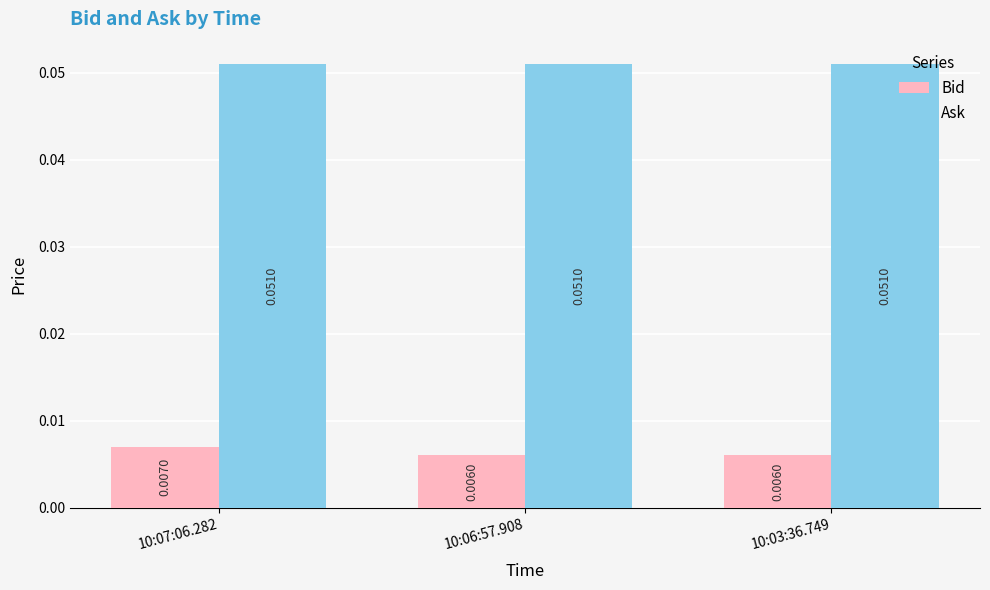

Rank the series by their maximum value, from lowest to highest.

Bid, Ask